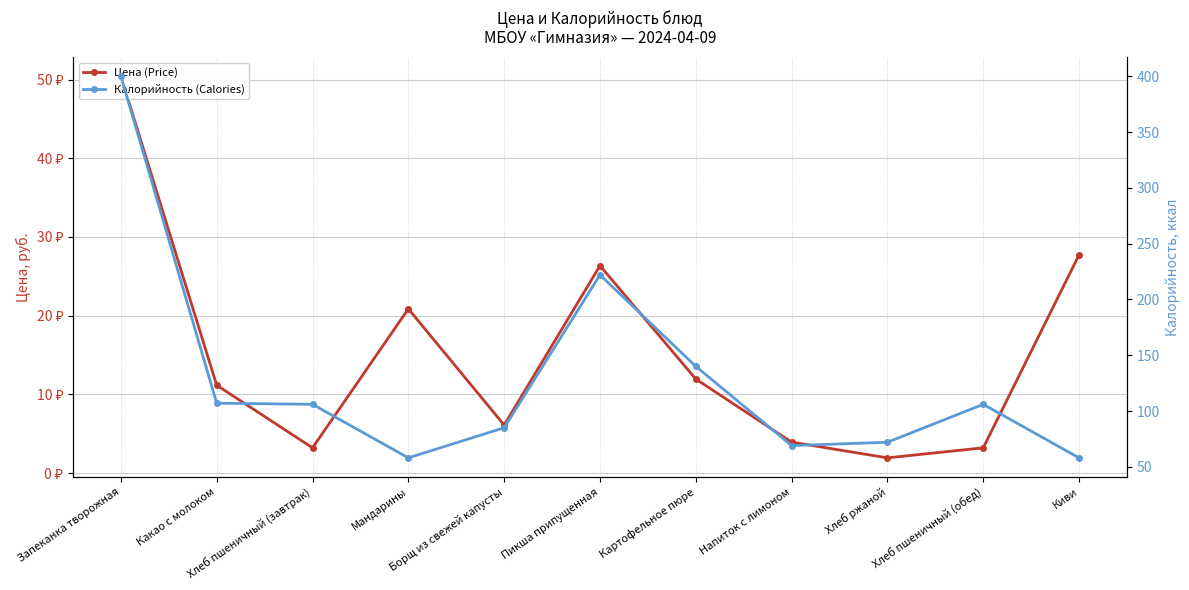

Reading left to right, list all the values displayed in this chart.

Цена (Price): 50.4	11.2	3.2	20.9	6.1	26.4	11.9	3.9	1.9	3.2	27.7
Калорийность (Calories): 400.0	107.0	106.0	58.0	85.0	222.0	140.0	69.0	72.0	106.0	58.0